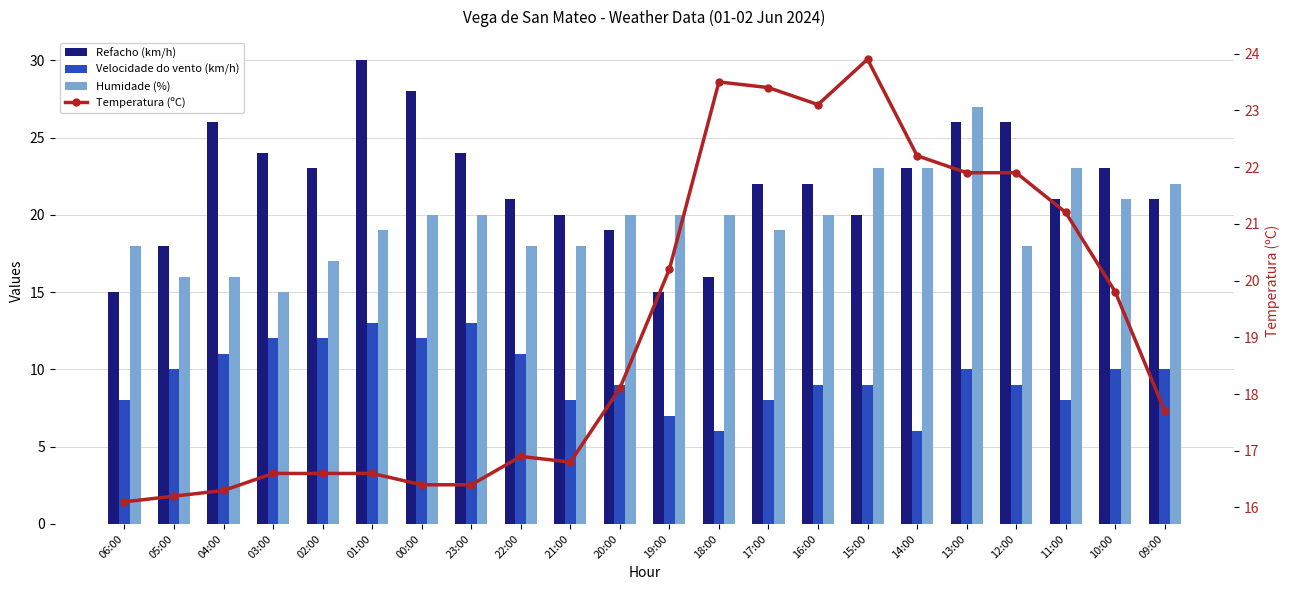

Where does the Refacho (km/h) series first go above 22?

04:00